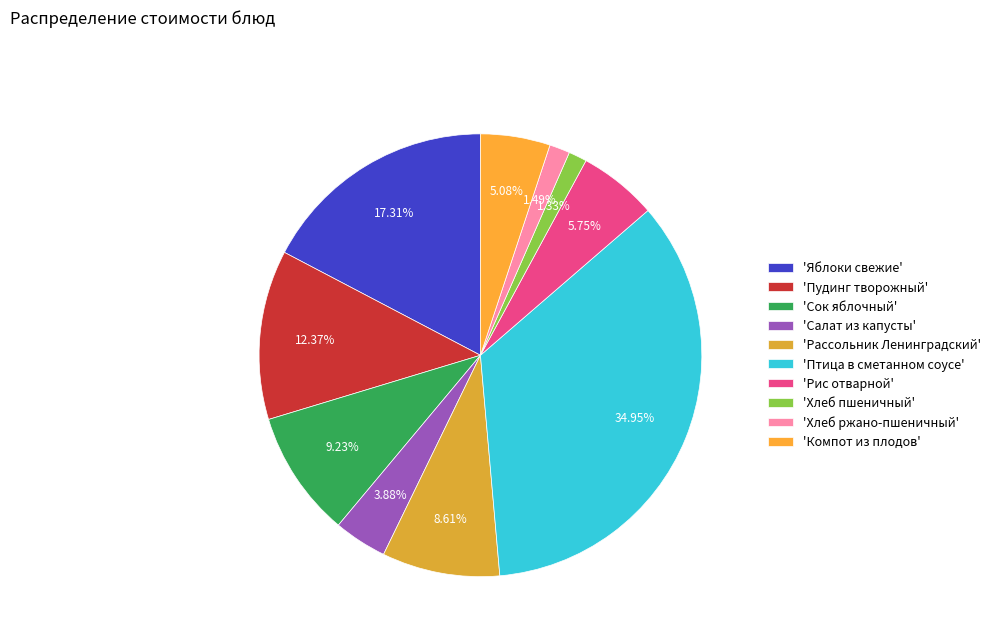

How many slices are in this pie chart?

10